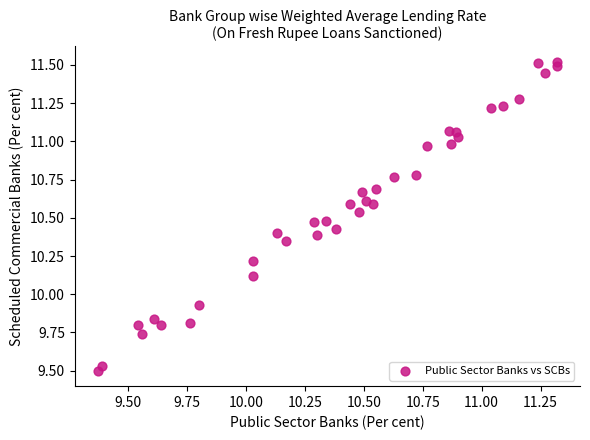

What is the range of X values (max minus min)?

2.0